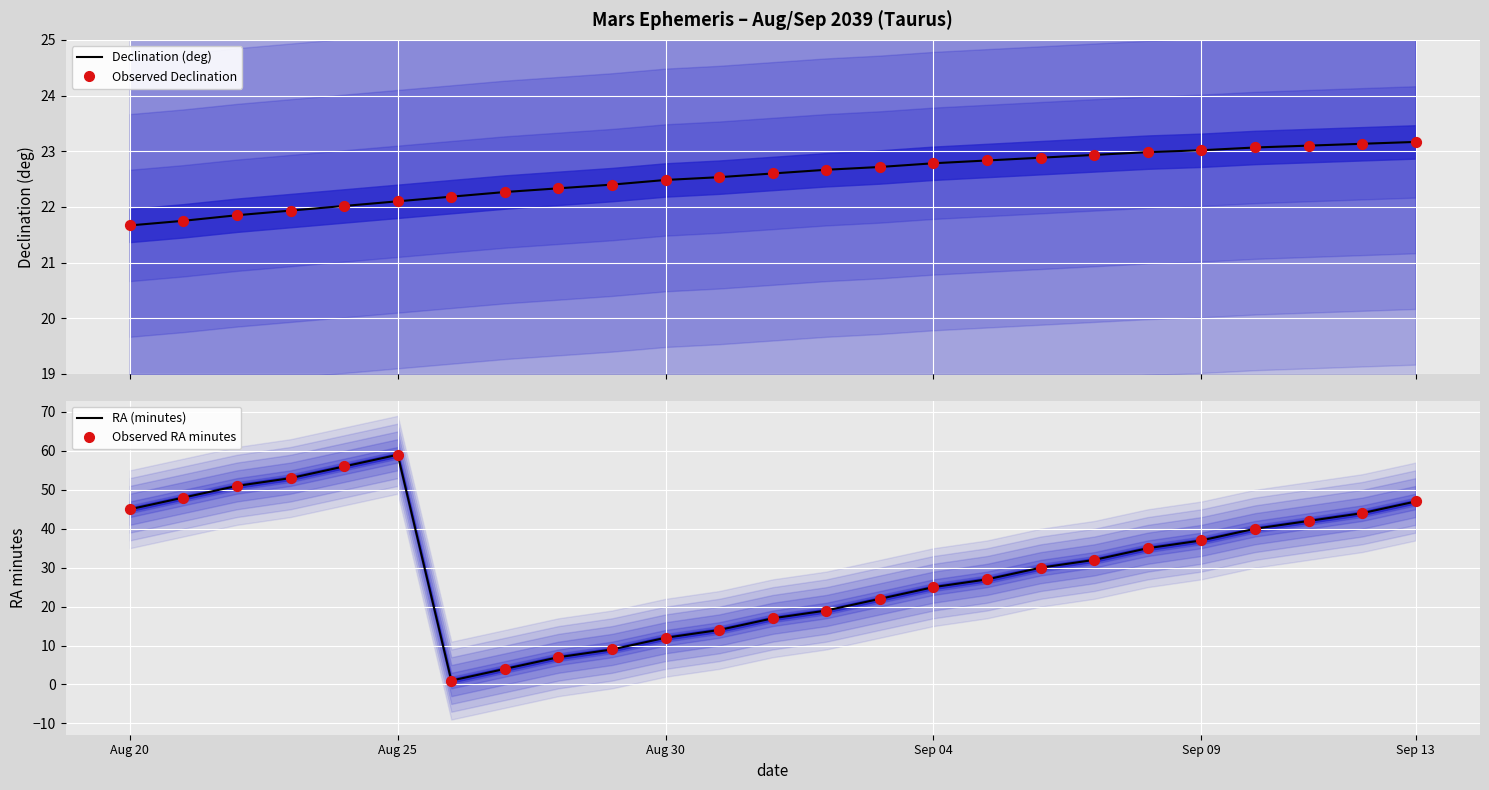

Is the value of RA (minutes) at Sep 13 greater than the value of Observed Declination at Sep 13?

Yes